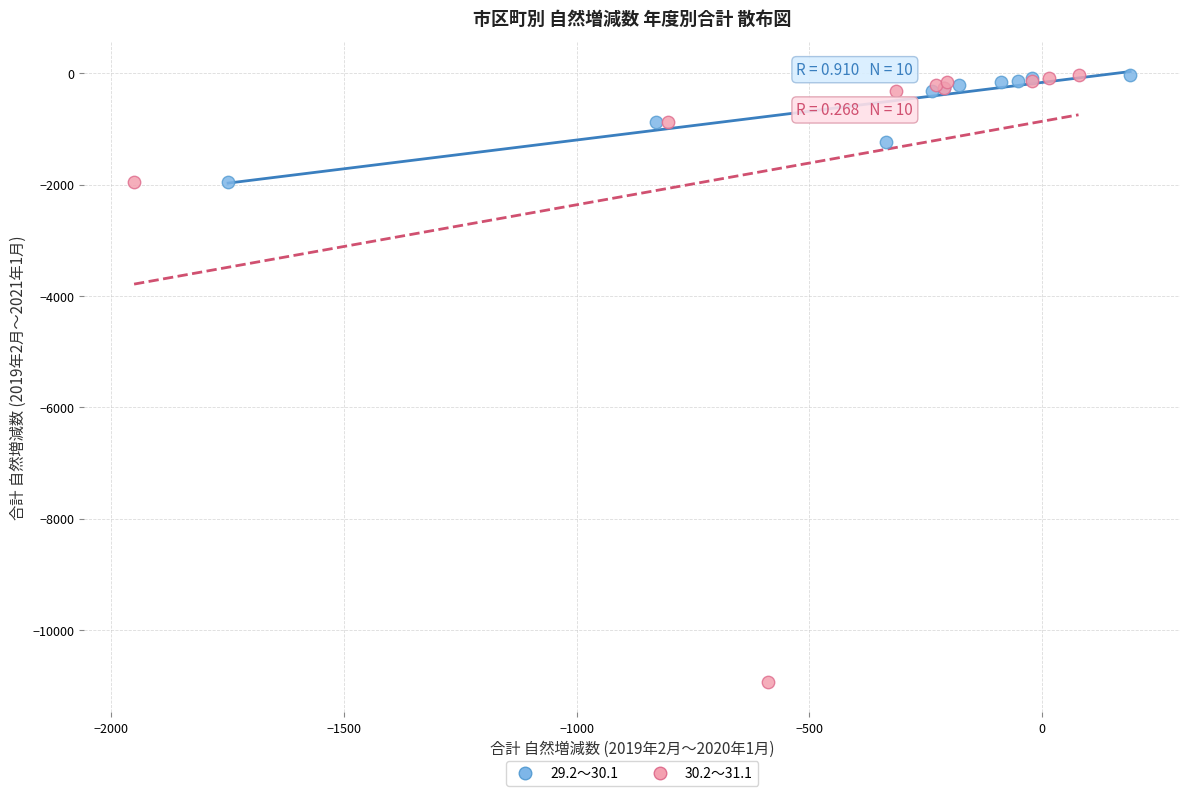

Which series reaches the minimum Y coordinate?

30.2～31.1